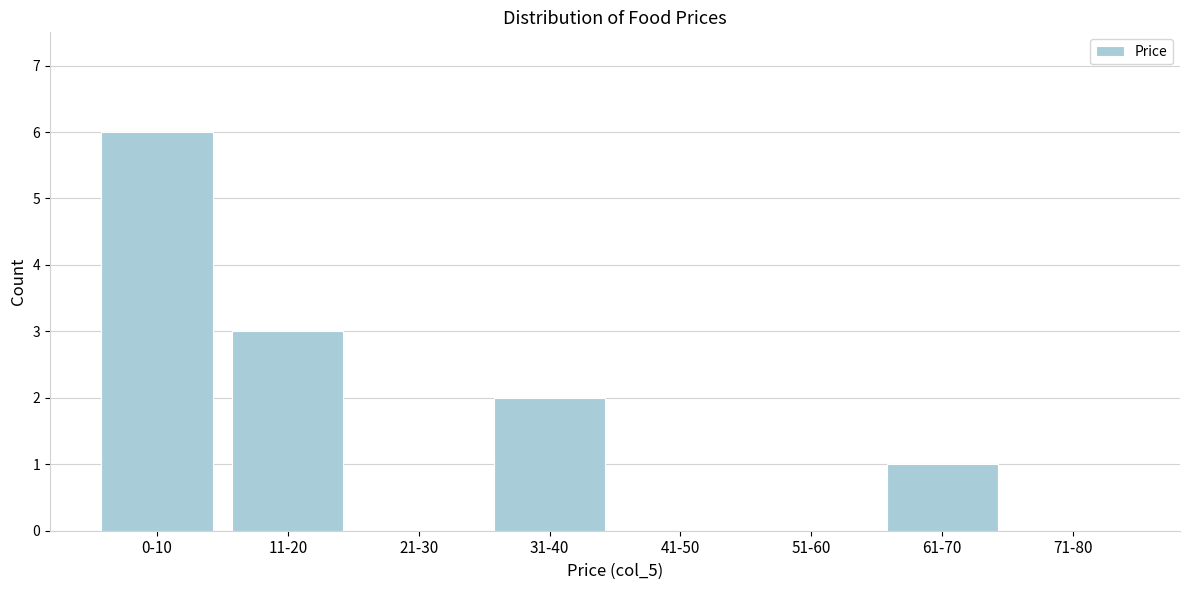

Reading right to left, what are all the values shown in this chart?

71-80=0	61-70=1	51-60=0	41-50=0	31-40=2	21-30=0	11-20=3	0-10=6